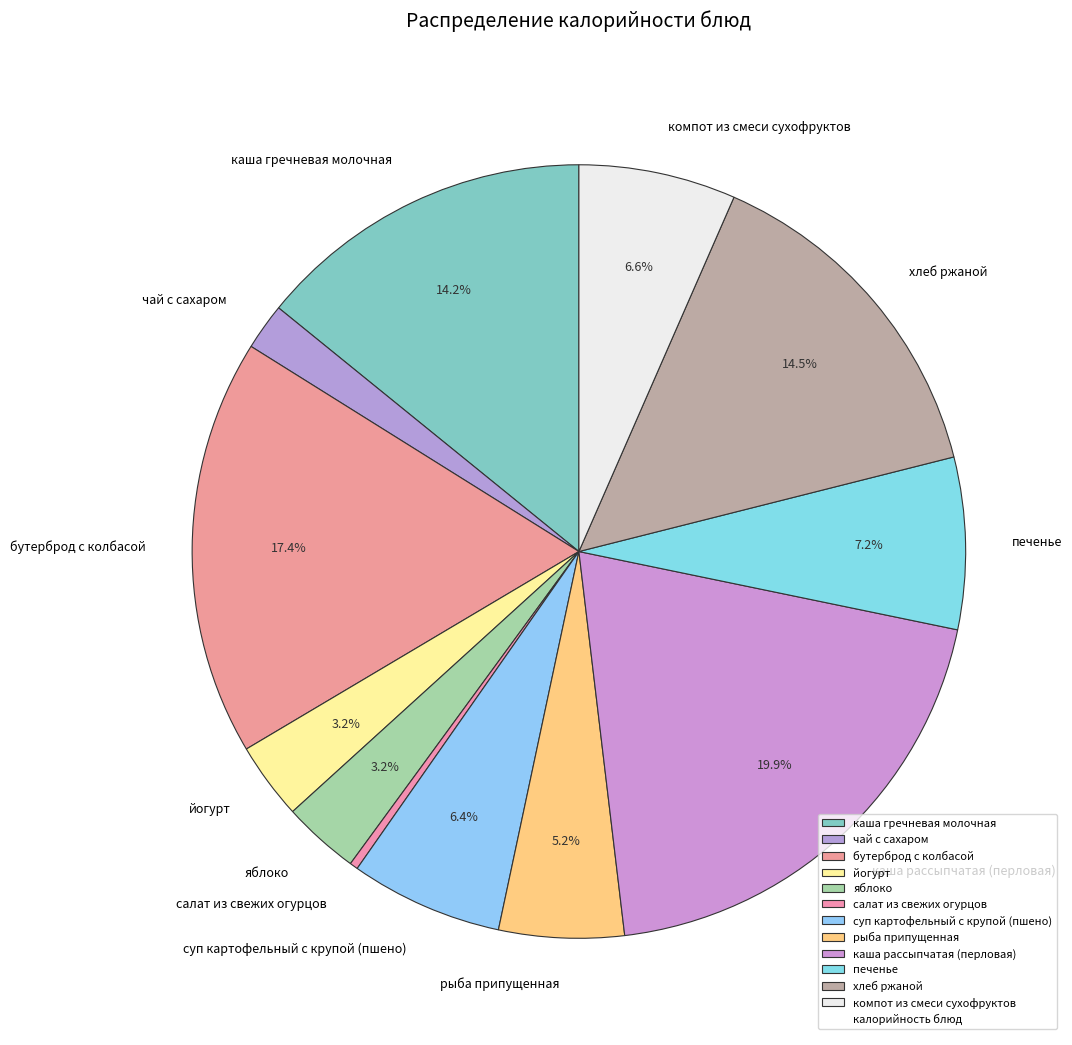

What is the smallest slice in the pie chart?

салат из свежих огурцов